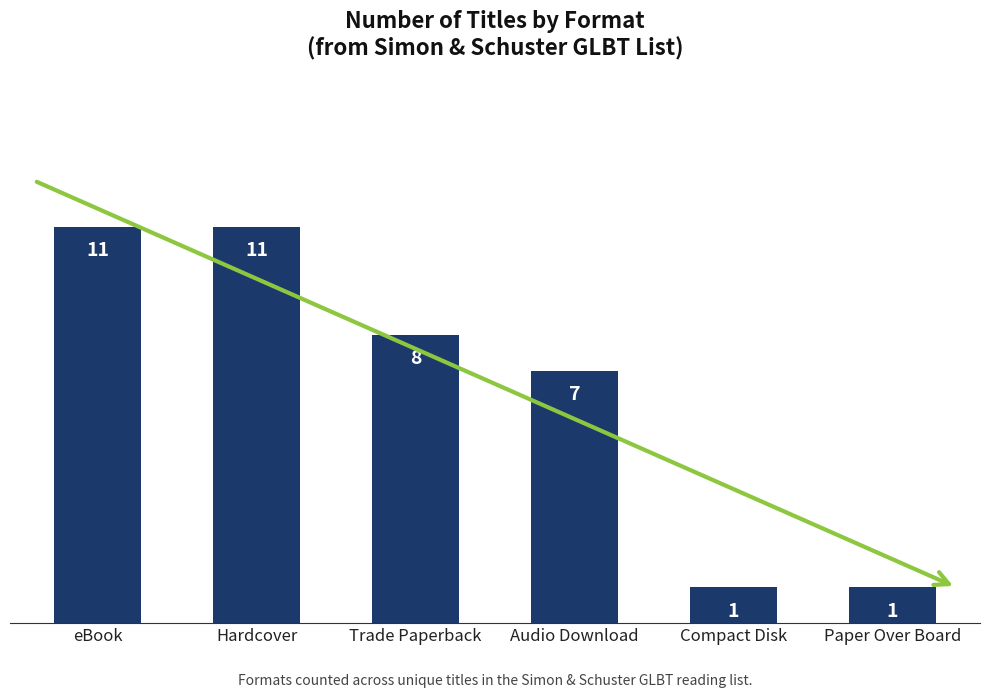

What is the value of the 3rd bar from the left?

8